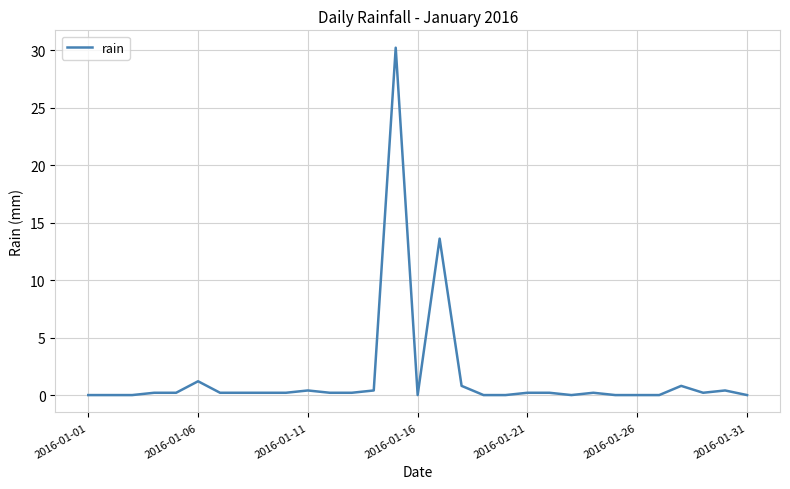

What is the maximum value shown in the chart?

30.2